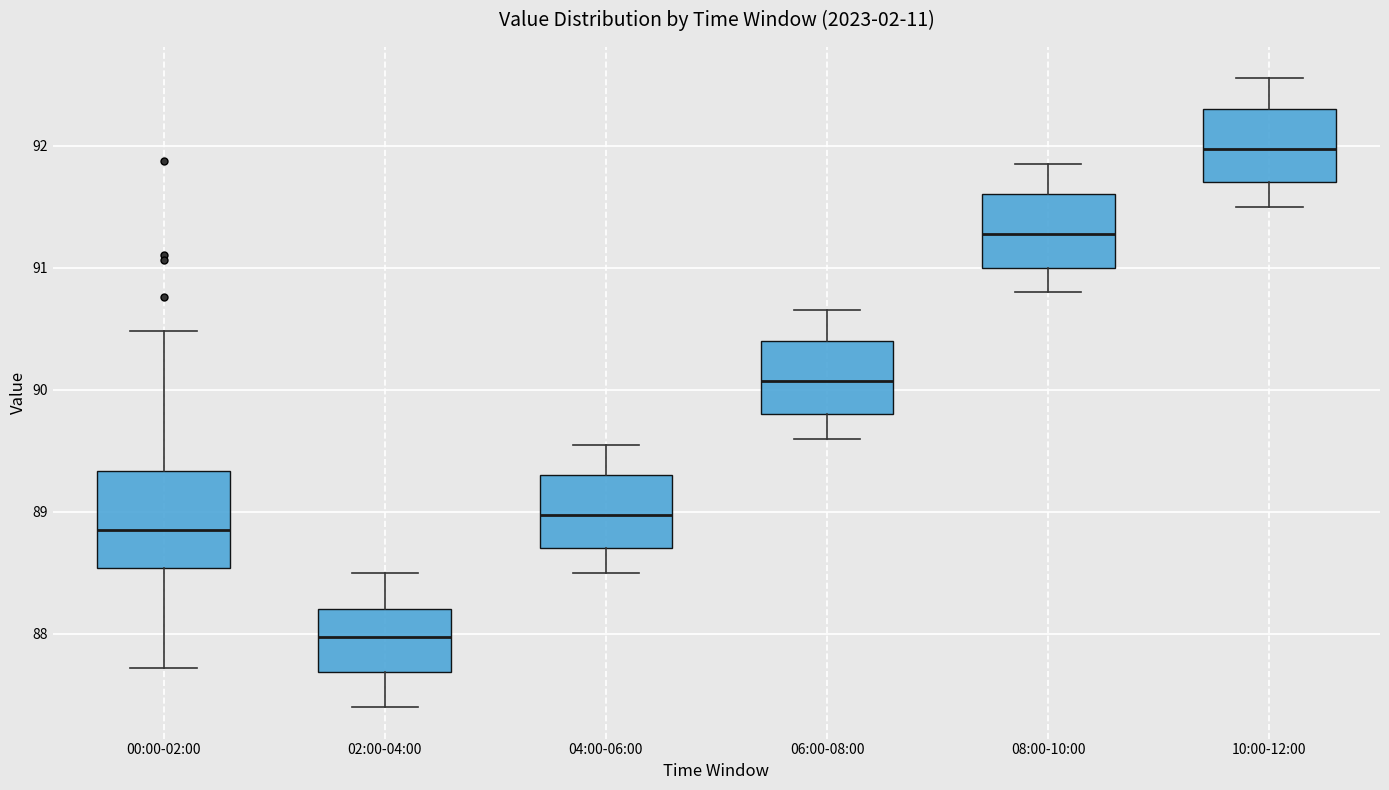

Reading left to right, read every box against the y-axis: the position of its median line, the range the box covers, and the ends of its whiskers. The values are not printed on the chart, so give them approximately, as read against the axis.

00:00-02:00: median 88.9, box 88.5 to 89.3, whiskers 87.7 to 90.5
02:00-04:00: median 88.0, box 87.7 to 88.2, whiskers 87.4 to 88.5
04:00-06:00: median 89.0, box 88.7 to 89.3, whiskers 88.5 to 89.6
06:00-08:00: median 90.1, box 89.8 to 90.4, whiskers 89.6 to 90.7
08:00-10:00: median 91.3, box 91.0 to 91.6, whiskers 90.8 to 91.9
10:00-12:00: median 92.0, box 91.7 to 92.3, whiskers 91.5 to 92.6